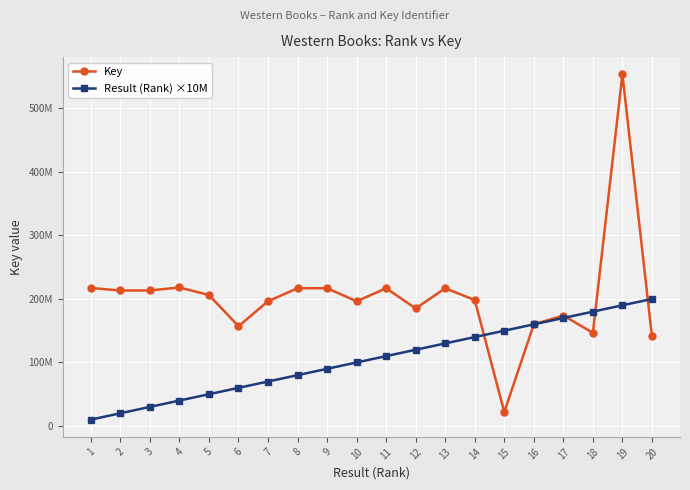

What are all the series names shown in the legend?

Key, Result (Rank) ×10M